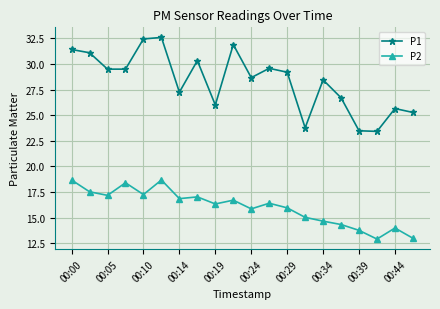

Which series has the widest spread of values?

P1